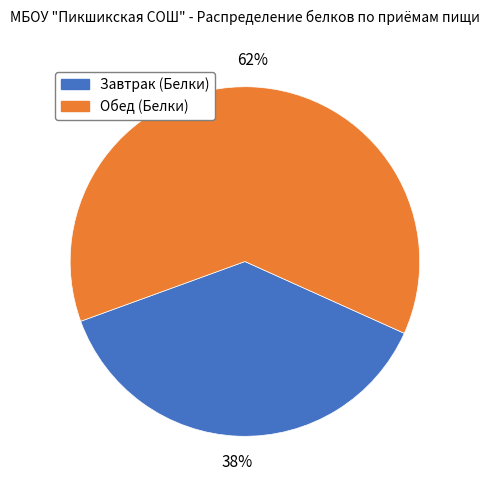

To the nearest percent, what is the combined percentage of Завтрак (Белки) and Обед (Белки)?

100%